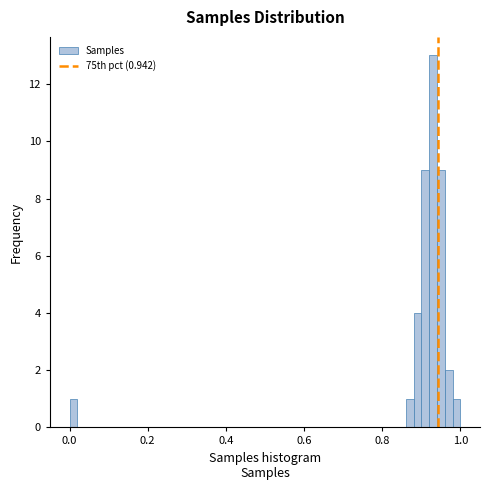

Around what value on the x-axis is the tallest bar? Give the approximate position of its centre, as read against the axis.

0.94